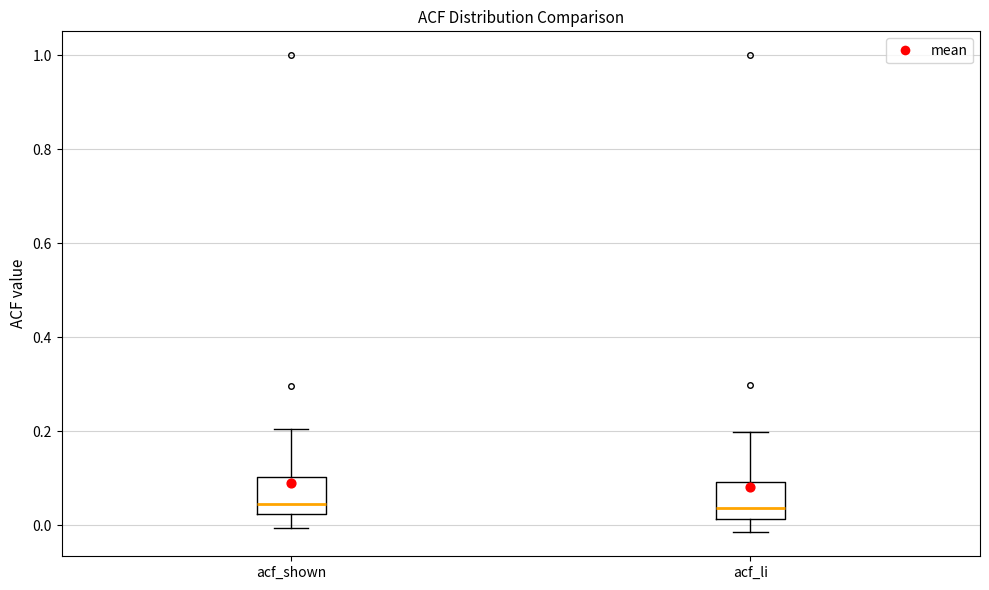

Reading left to right, read every box against the y-axis: the position of its median line, the range the box covers, and the ends of its whiskers. The values are not printed on the chart, so give them approximately, as read against the axis.

acf_shown: median 0.04, box 0.02 to 0.10, whiskers 0.00 to 0.20
acf_li: median 0.04, box 0.02 to 0.10, whiskers -0.02 to 0.20